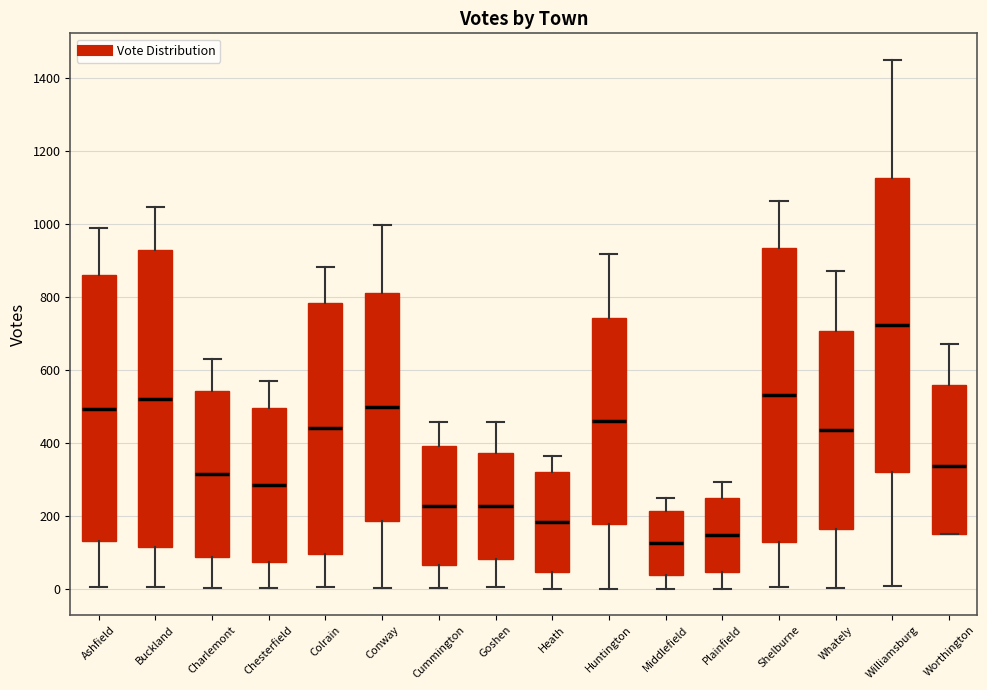

Reading left to right, read every box against the y-axis: the position of its median line, the range the box covers, and the ends of its whiskers. The values are not printed on the chart, so give them approximately, as read against the axis.

Ashfield: median 500, box 120 to 860, whiskers 0 to 1000
Buckland: median 520, box 120 to 920, whiskers 0 to 1040
Charlemont: median 320, box 80 to 540, whiskers 0 to 620
Chesterfield: median 280, box 80 to 500, whiskers 0 to 560
Colrain: median 440, box 100 to 780, whiskers 0 to 880
Conway: median 500, box 180 to 800, whiskers 0 to 1000
Cummington: median 220, box 60 to 400, whiskers 0 to 460
Goshen: median 220, box 80 to 380, whiskers 0 to 460
Heath: median 180, box 40 to 320, whiskers 0 to 360
Huntington: median 460, box 180 to 740, whiskers 0 to 920
Middlefield: median 120, box 40 to 220, whiskers 0 to 240
Plainfield: median 140, box 40 to 240, whiskers 0 to 300
Shelburne: median 540, box 120 to 940, whiskers 0 to 1060
Whately: median 440, box 160 to 700, whiskers 0 to 880
Williamsburg: median 720, box 320 to 1120, whiskers 0 to 1460
Worthington: median 340, box 140 to 560, whiskers 140 to 680